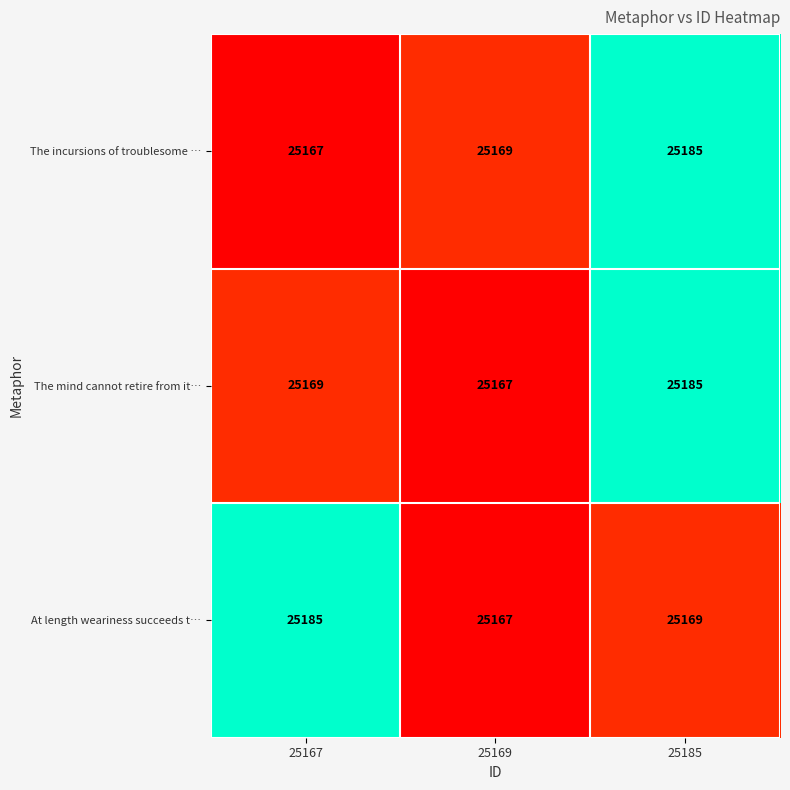

What is the difference between the highest and lowest values at 25167?

18